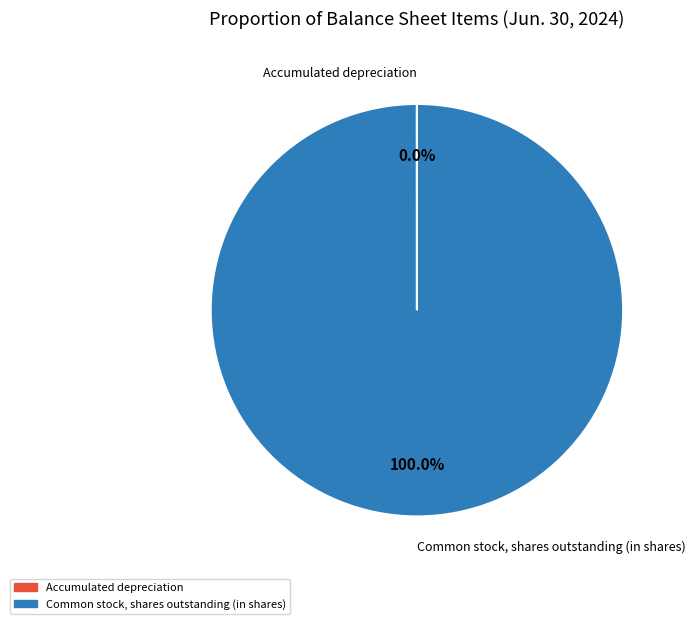

To the nearest percent, what is the average slice percentage?

50%